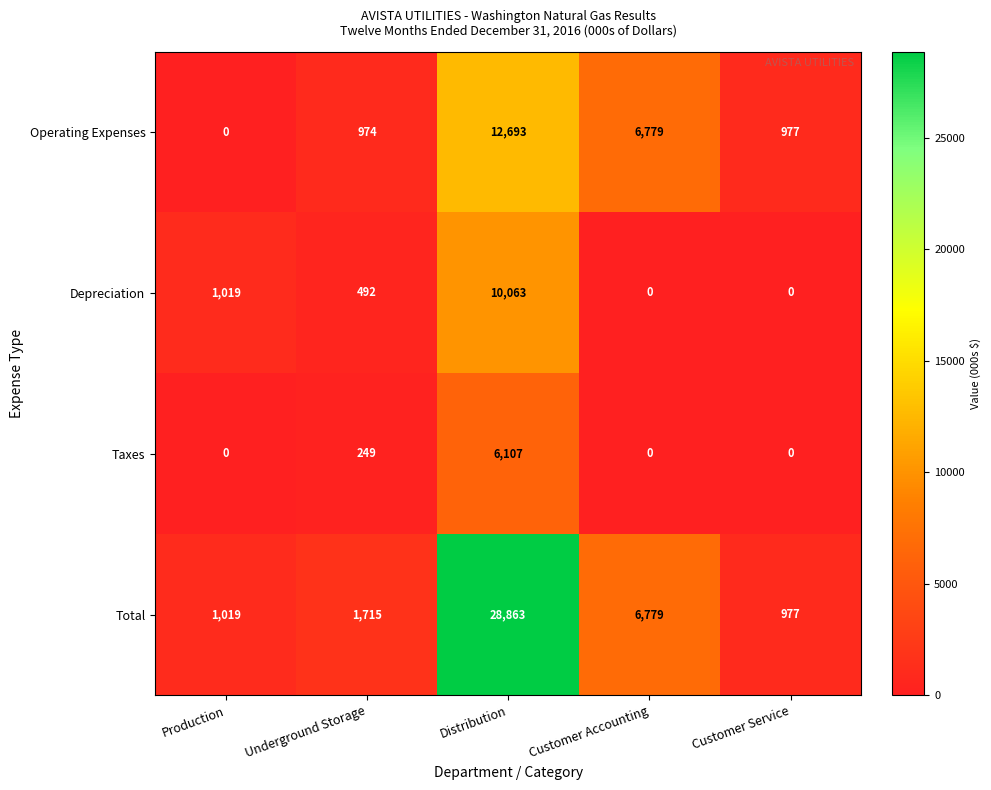

Which label corresponds to the largest value in the chart?

Distribution